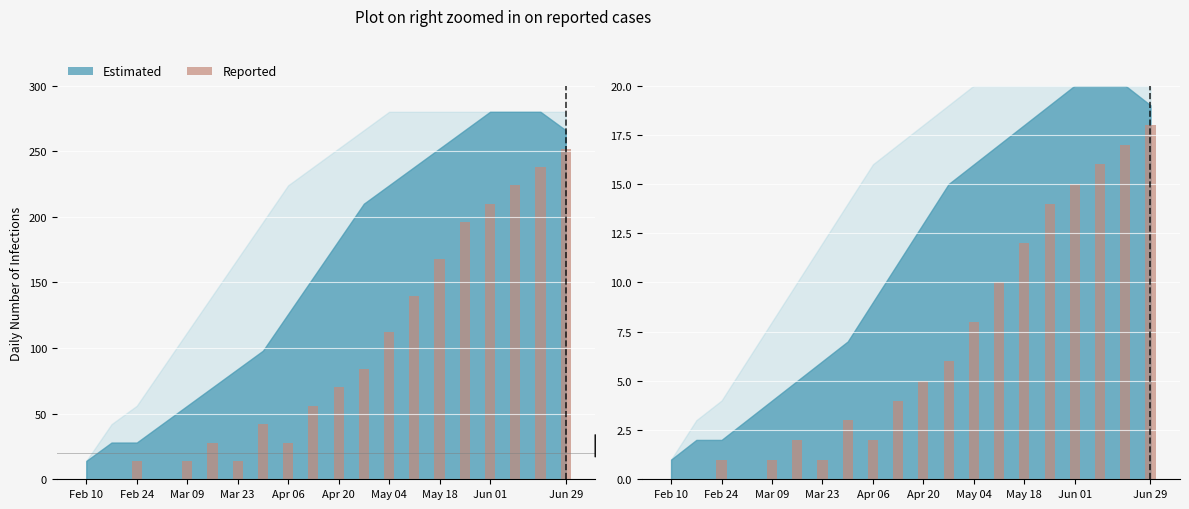

Is it true that the value at Jun 29 is 2?

False